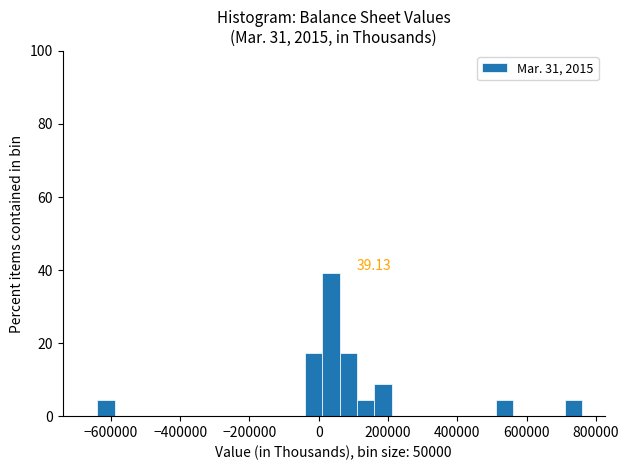

Around what value on the x-axis is the tallest bar? Give the approximate position of its centre, as read against the axis.

40000